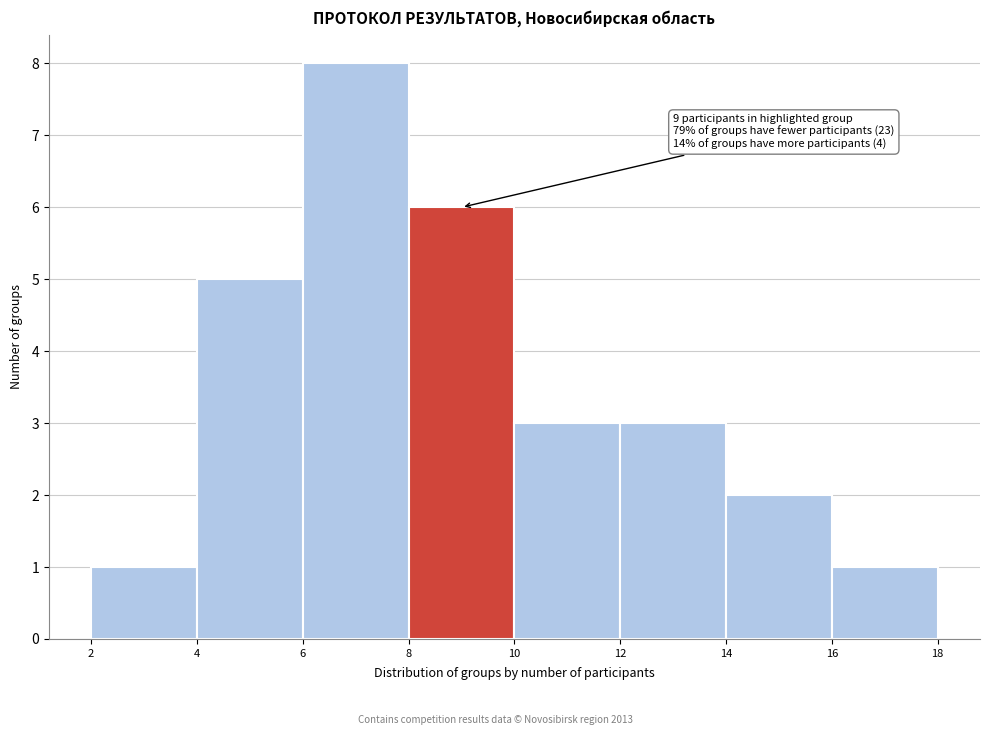

Over which range of the x-axis is the bar tallest?

6 to 8